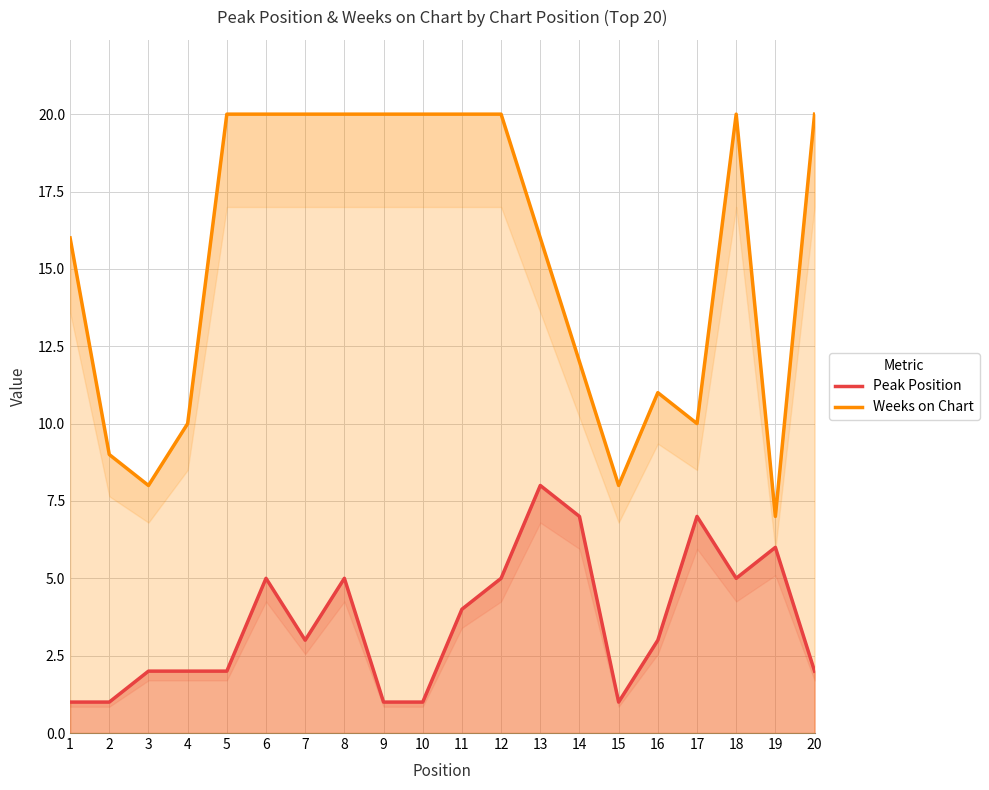

True or false: Weeks on Chart and Peak Position intersect in this chart.

False